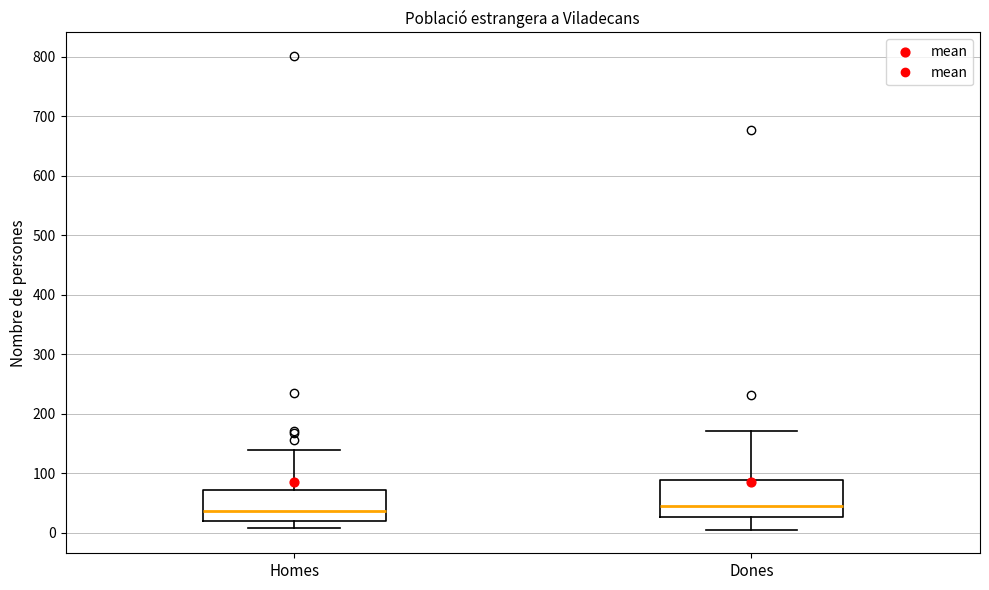

Comparing the boxes themselves (not the whiskers), which one is the tallest?

Dones